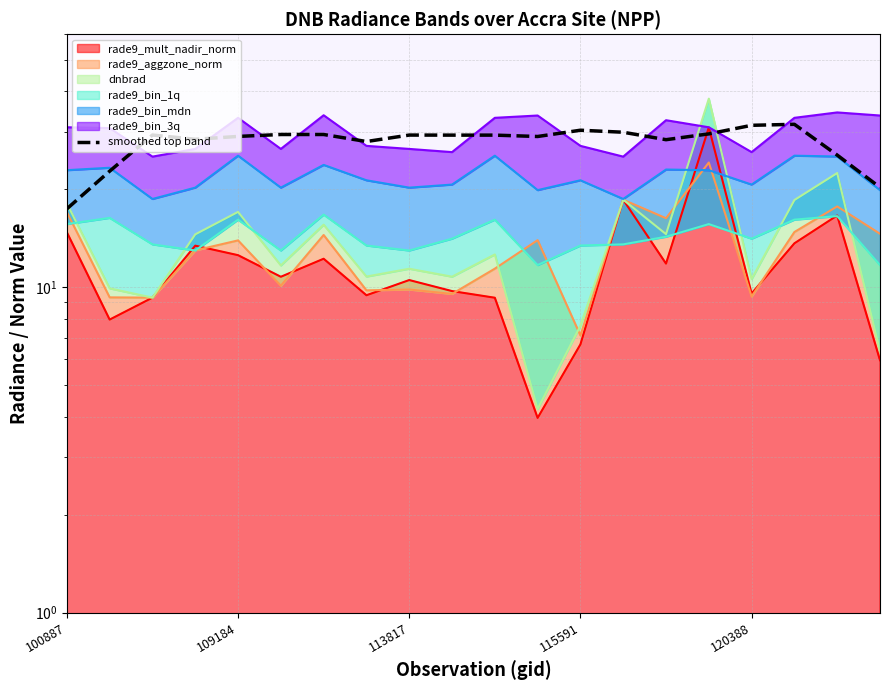

What is the difference between the values at 11 and 100887?

11.7